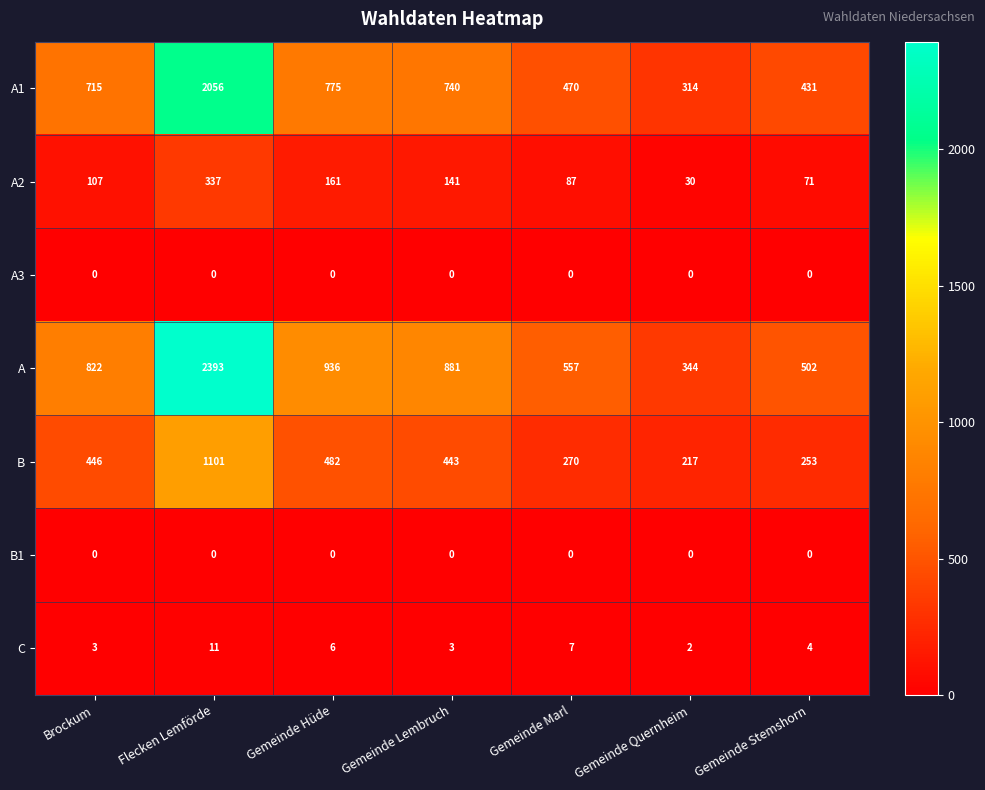

Which category has the lowest value in the C series?

Gemeinde Quernheim